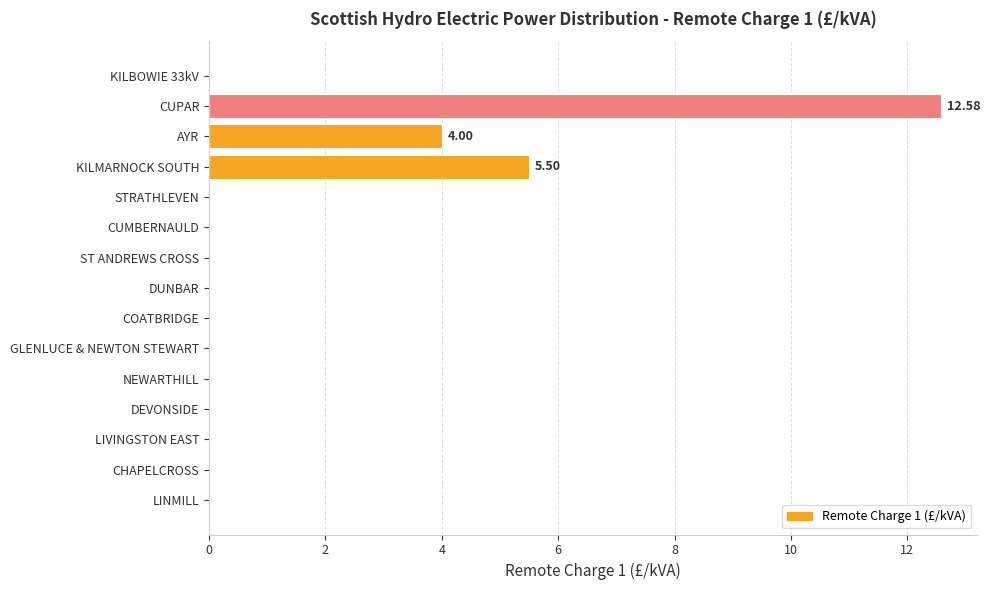

At which category does the chart reach its peak across all series?

CUPAR